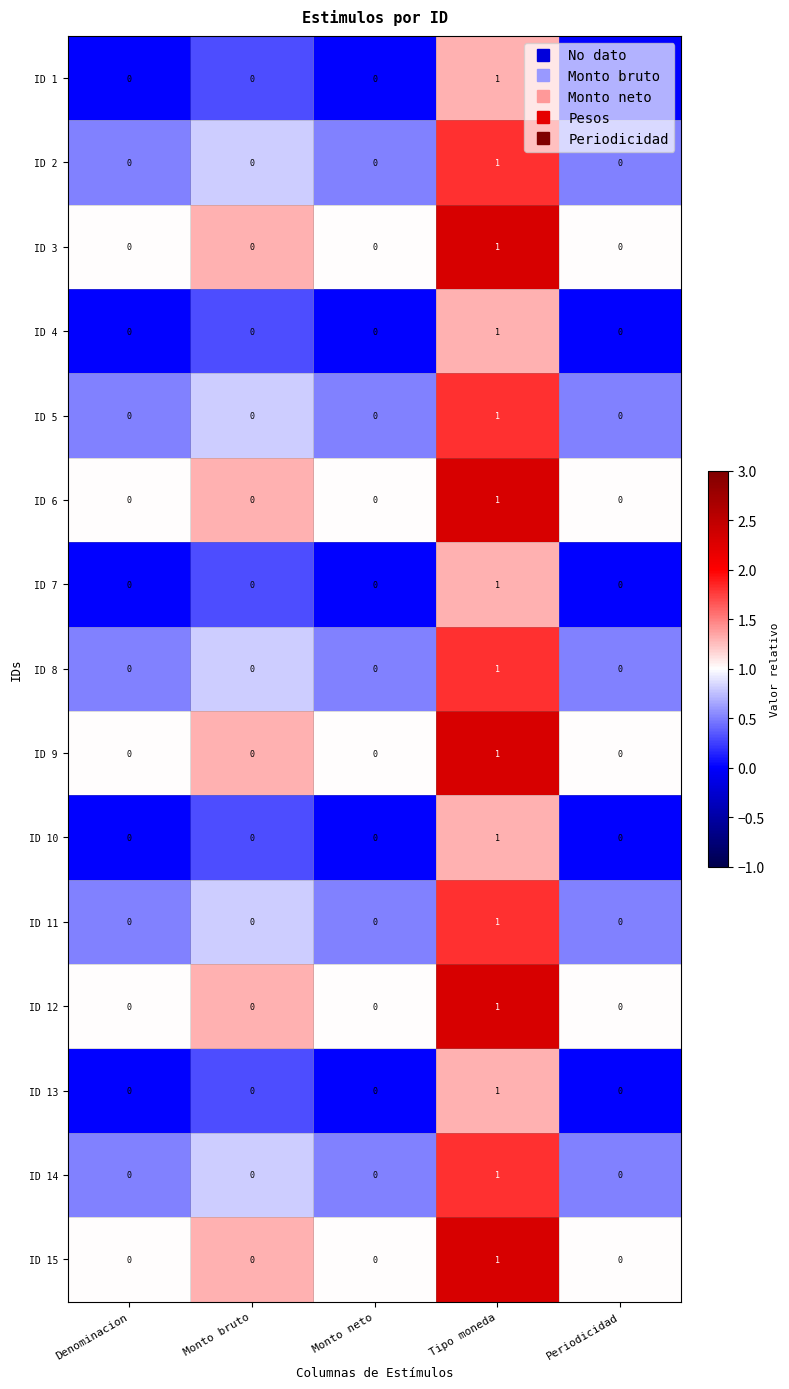

What is the total value across all series at Periodicidad?

0